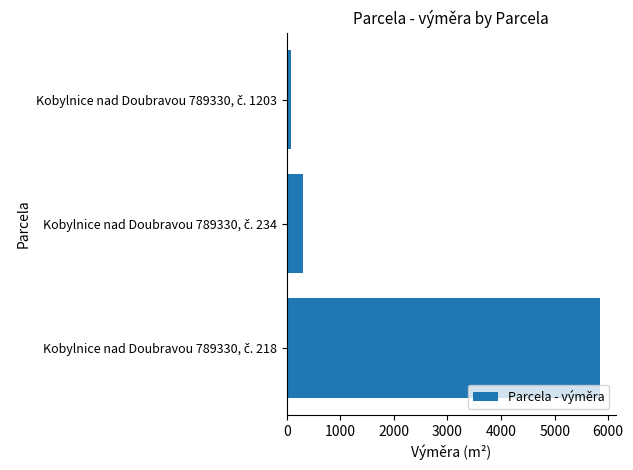

Does the chart contain stacked bars?

No